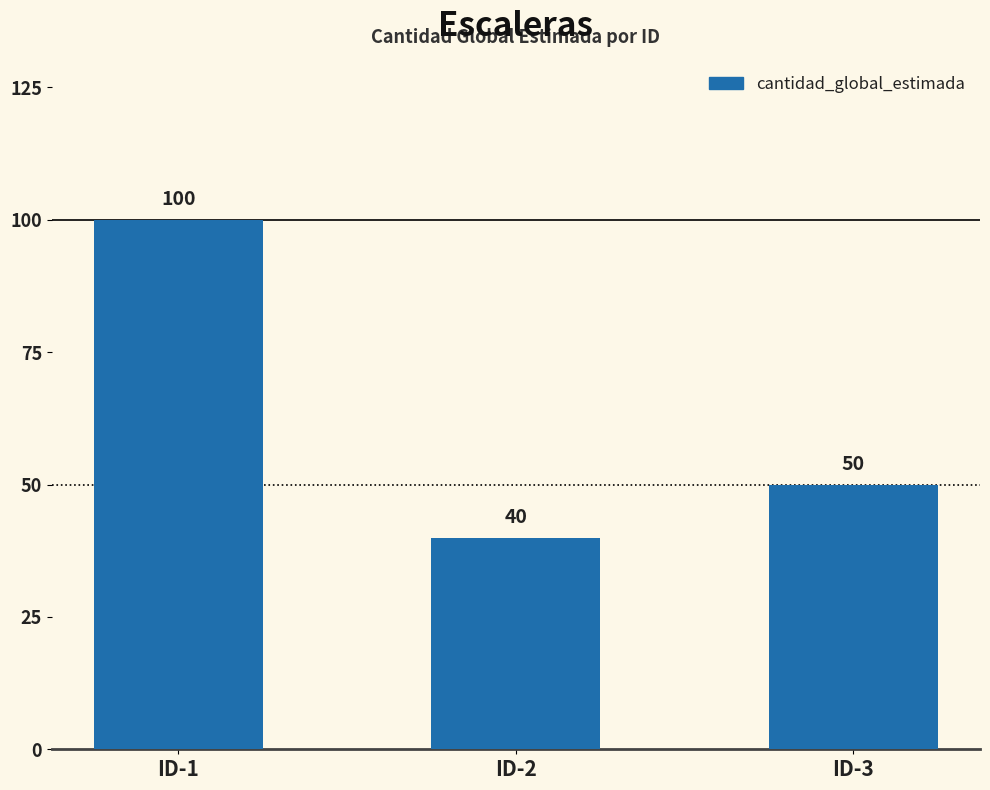

Reading left to right, transcribe all the data shown in this chart.

ID-1=100	ID-2=40	ID-3=50